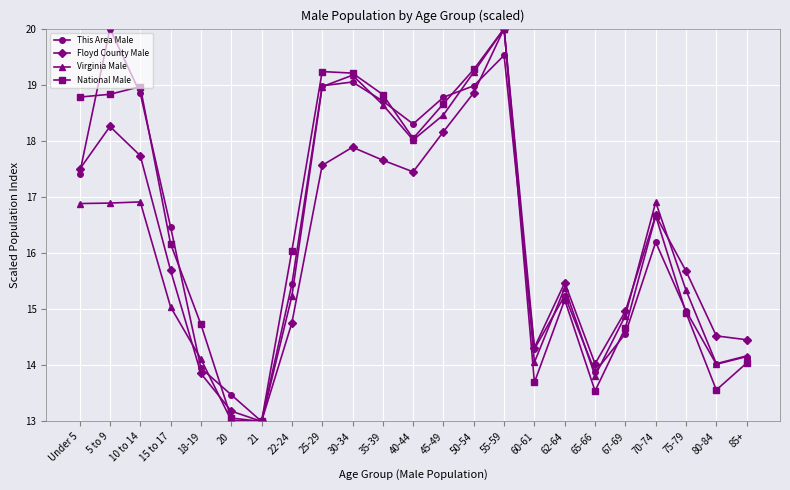

In National Male, how many points are higher than both neighbors (excluding endpoints)?

5